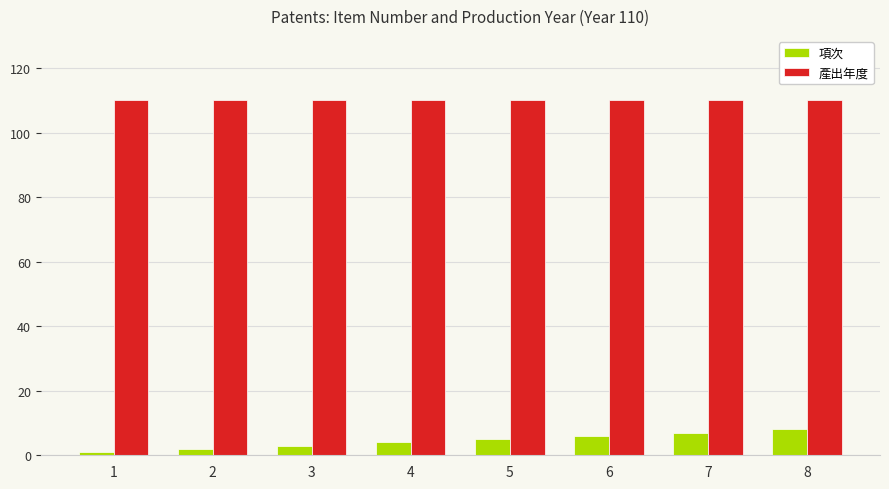

The value of 產出年度 at 3 is 110. True or false?

True